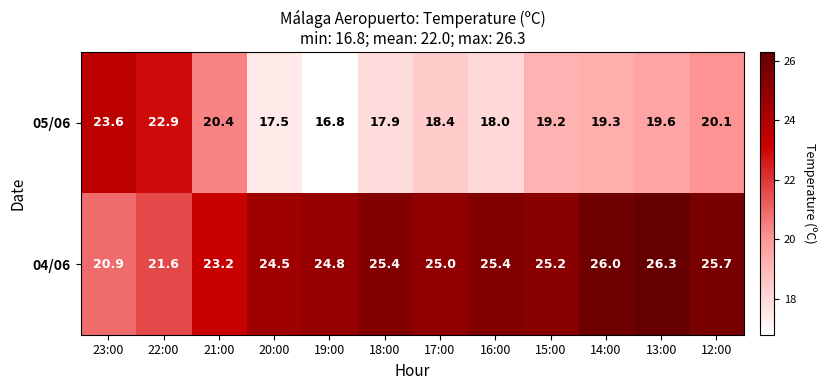

What is the difference between the maximum and minimum values in the 04/06 series?

5.4